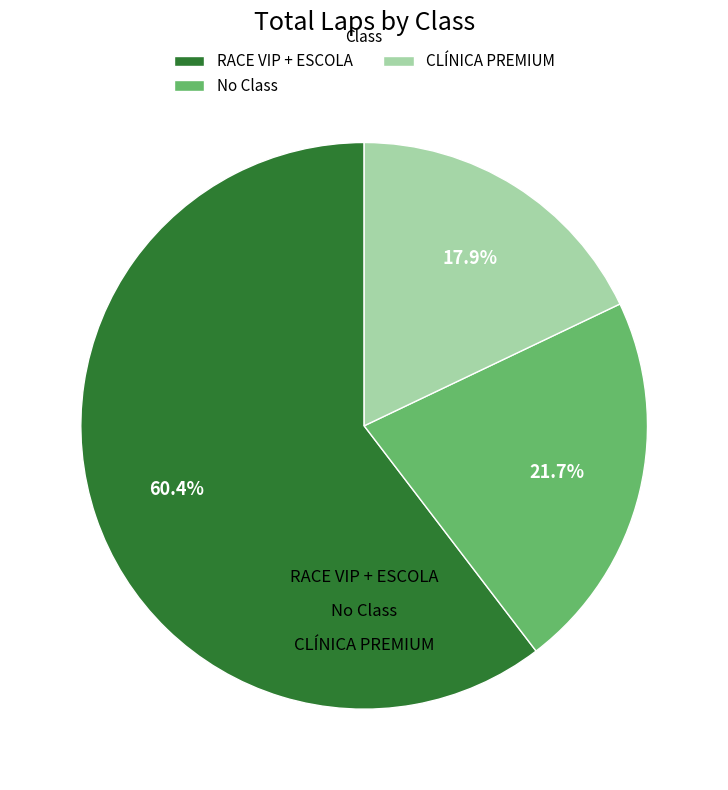

Is RACE VIP + ESCOLA the majority of the pie?

Yes